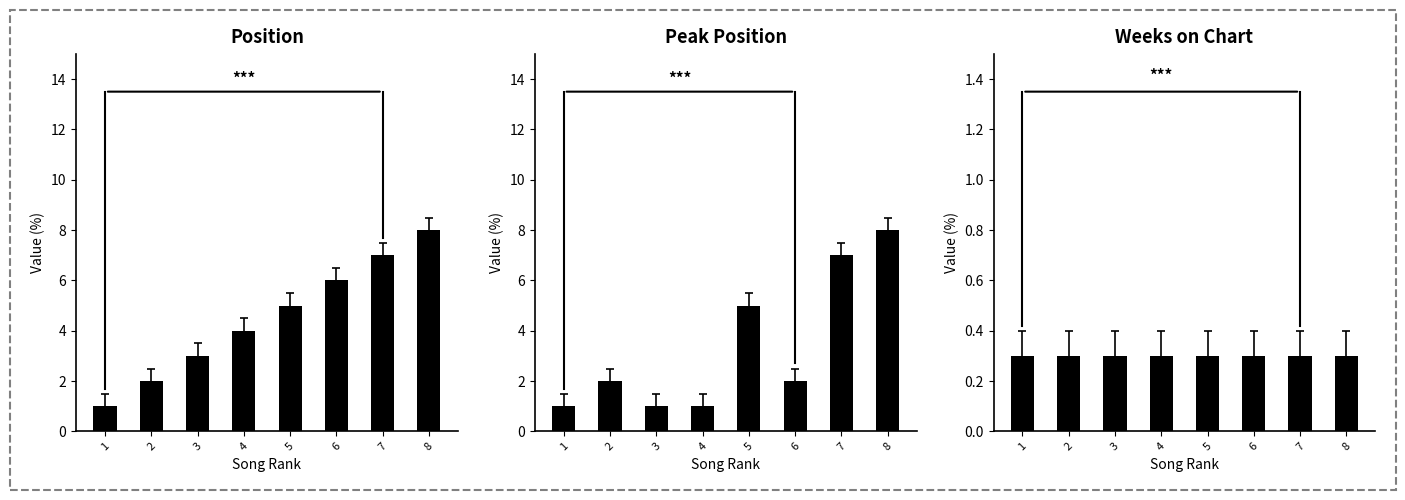

True or false: Position has a value of 4.0 at 4.

True